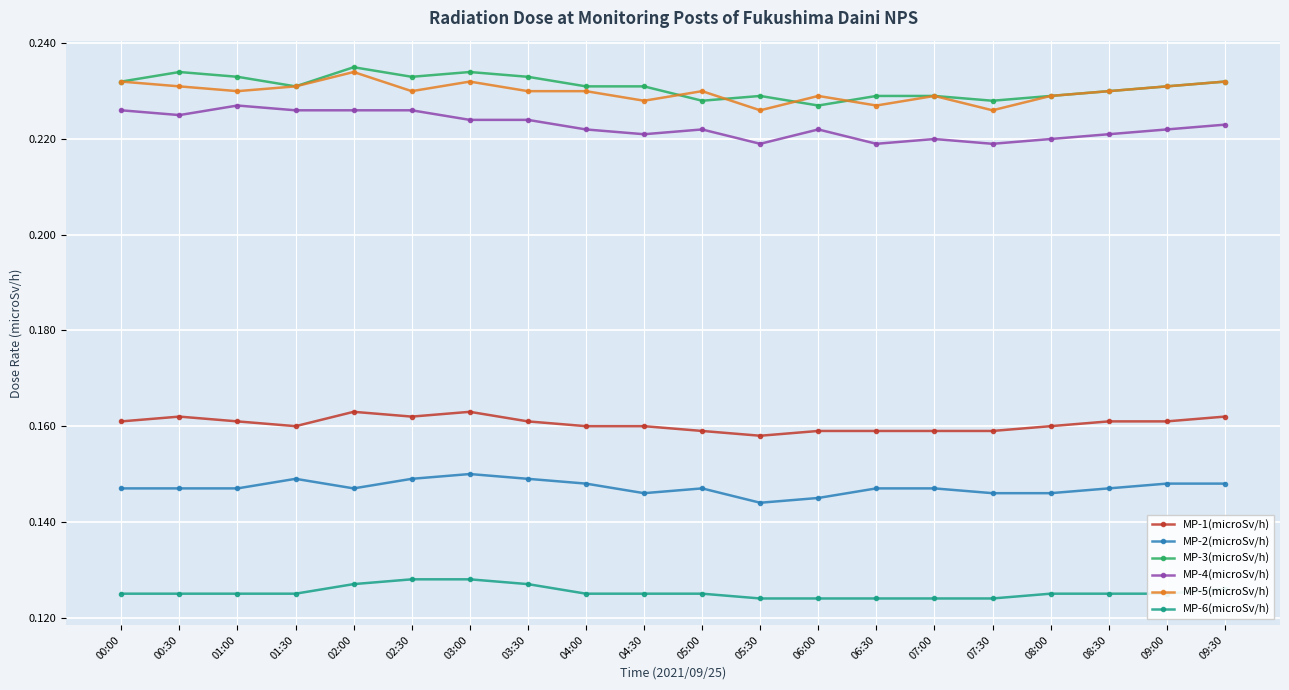

True or false: MP-2(microSv/h) and MP-4(microSv/h) cross at least once.

False